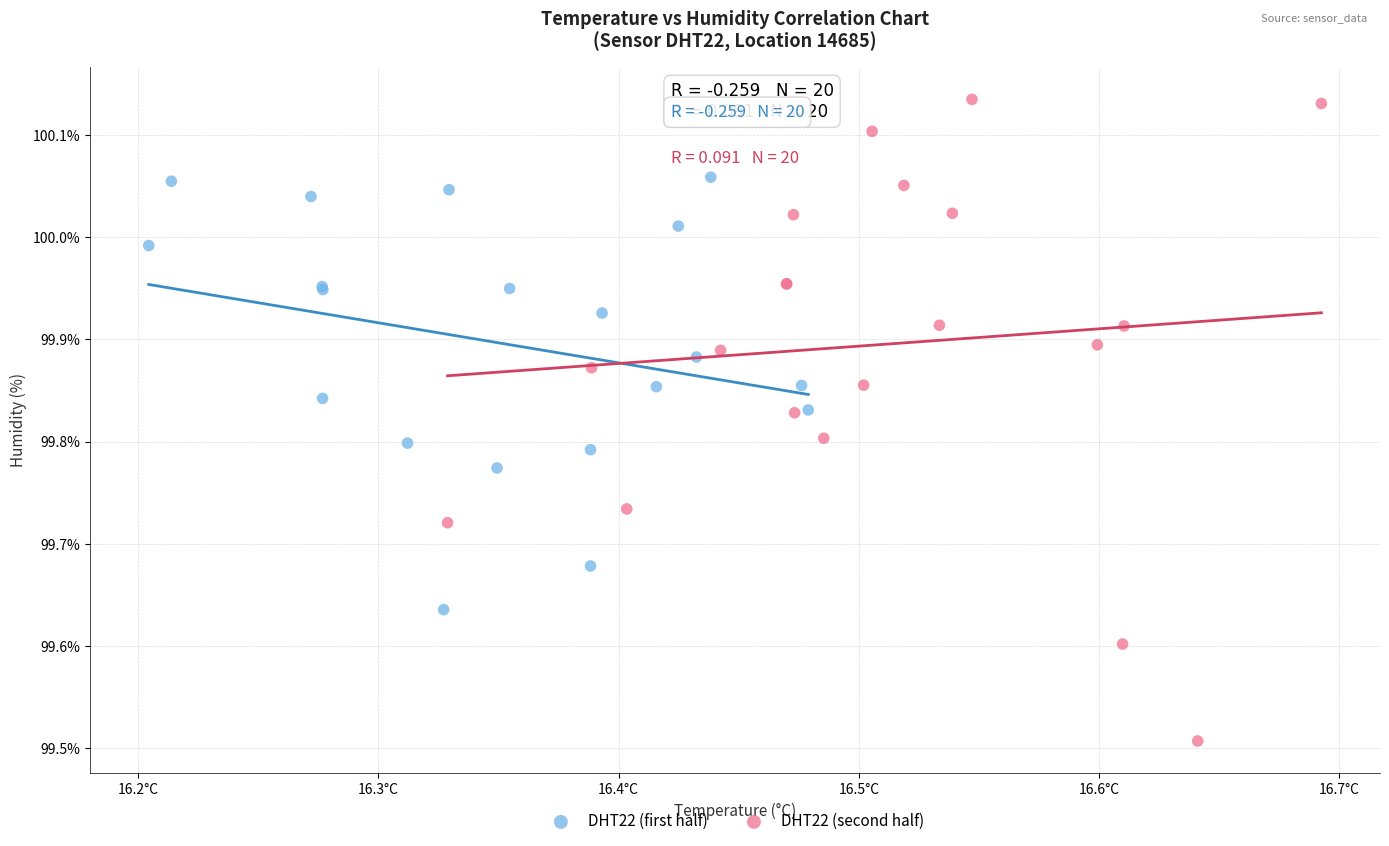

Which series reaches the maximum Y coordinate?

DHT22 (second half)